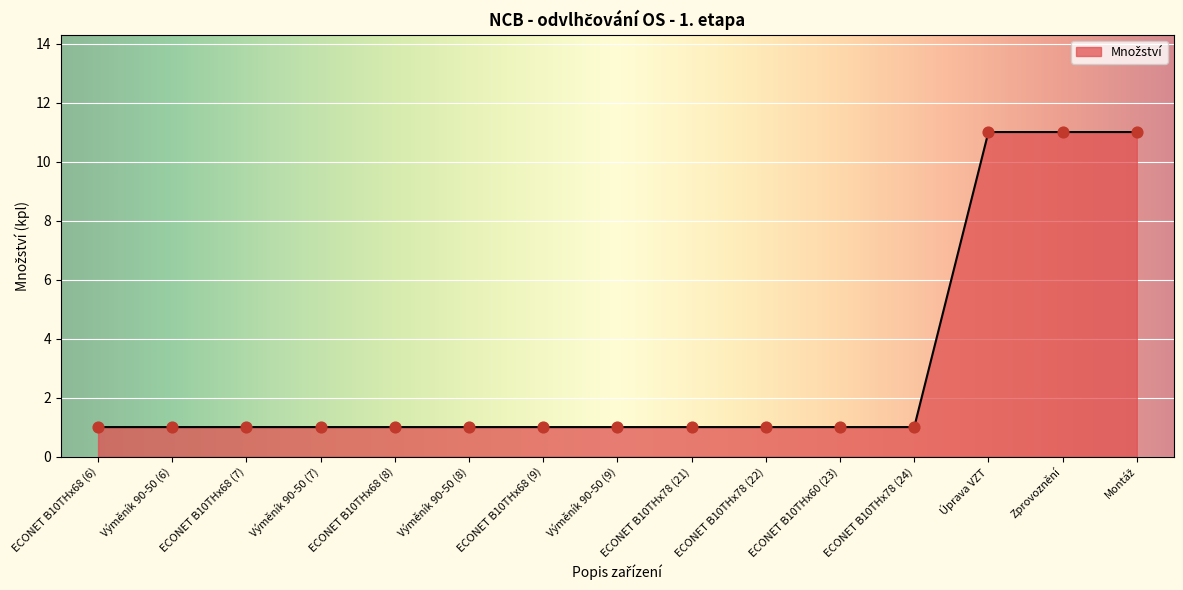

Between Zprovoznění and Výměník 90-50 (6), which is larger?

Zprovoznění